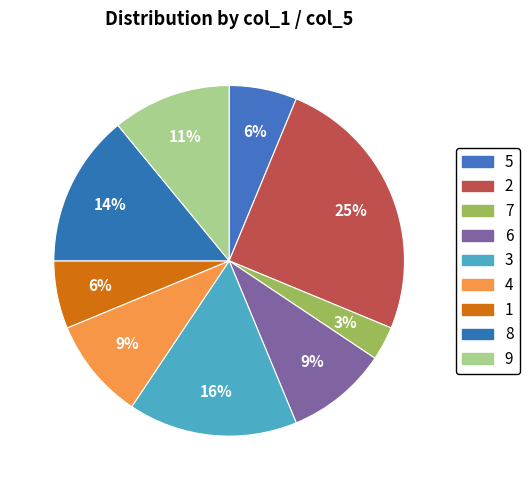

How many slices are in this pie chart?

9